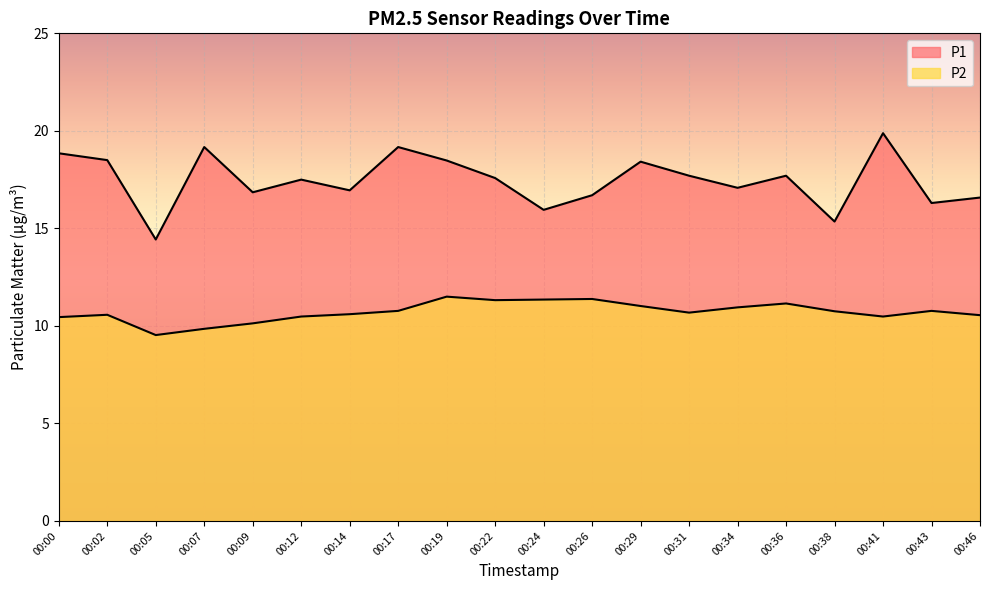

What is the value of the P2 point at the 5th from the left?

10.1